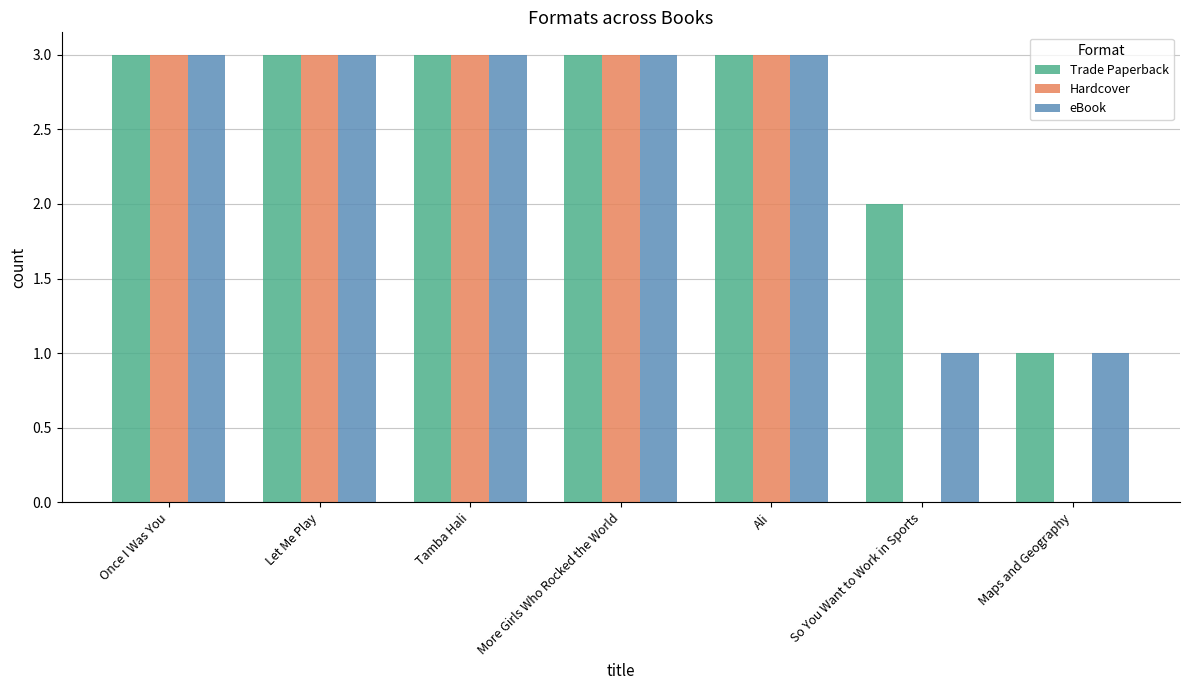

What is the total value across all series at More Girls Who Rocked the World?

9